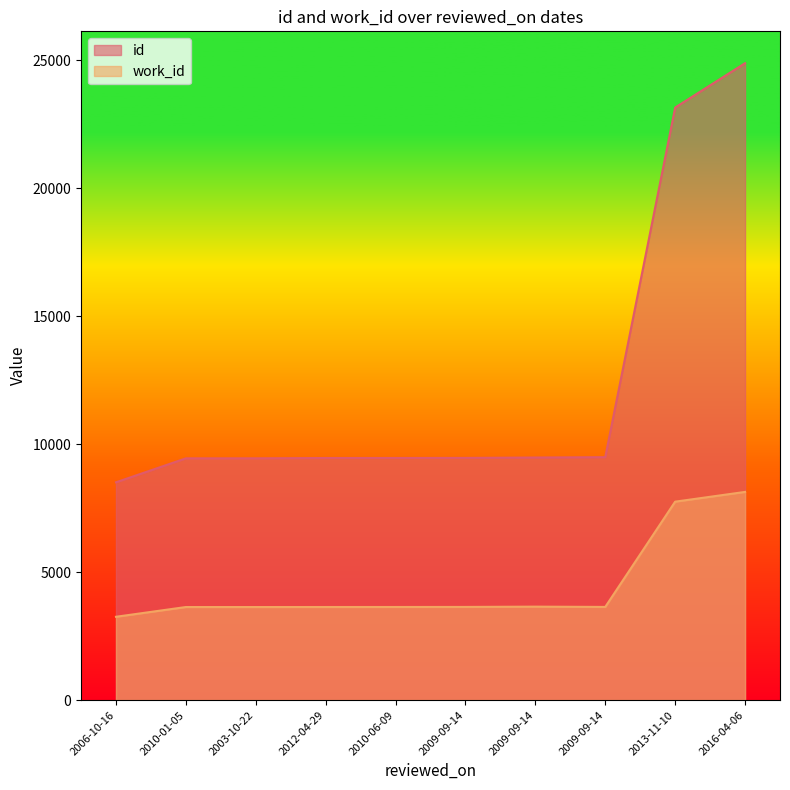

True or false: work_id has more than 1 points higher than both neighbors.

False